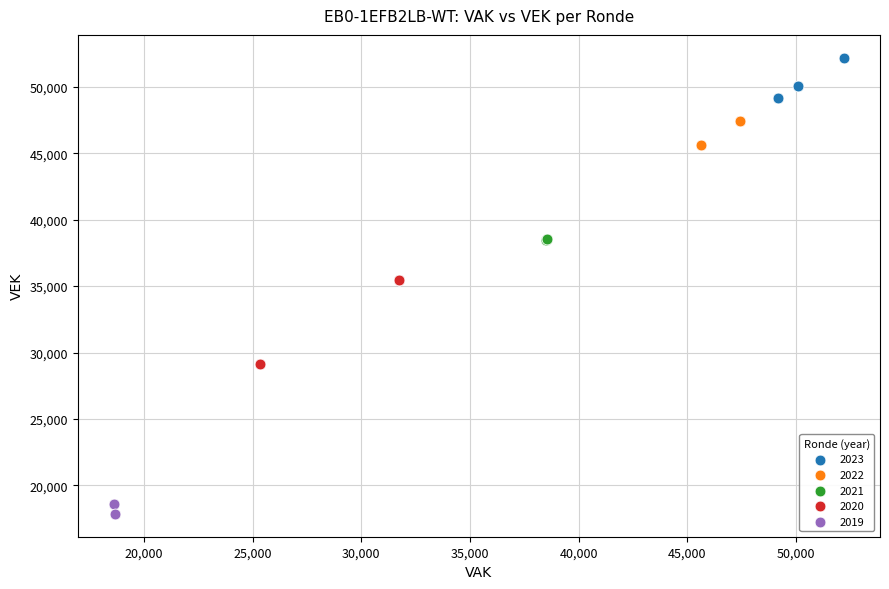

Which series reaches the minimum Y coordinate?

2019